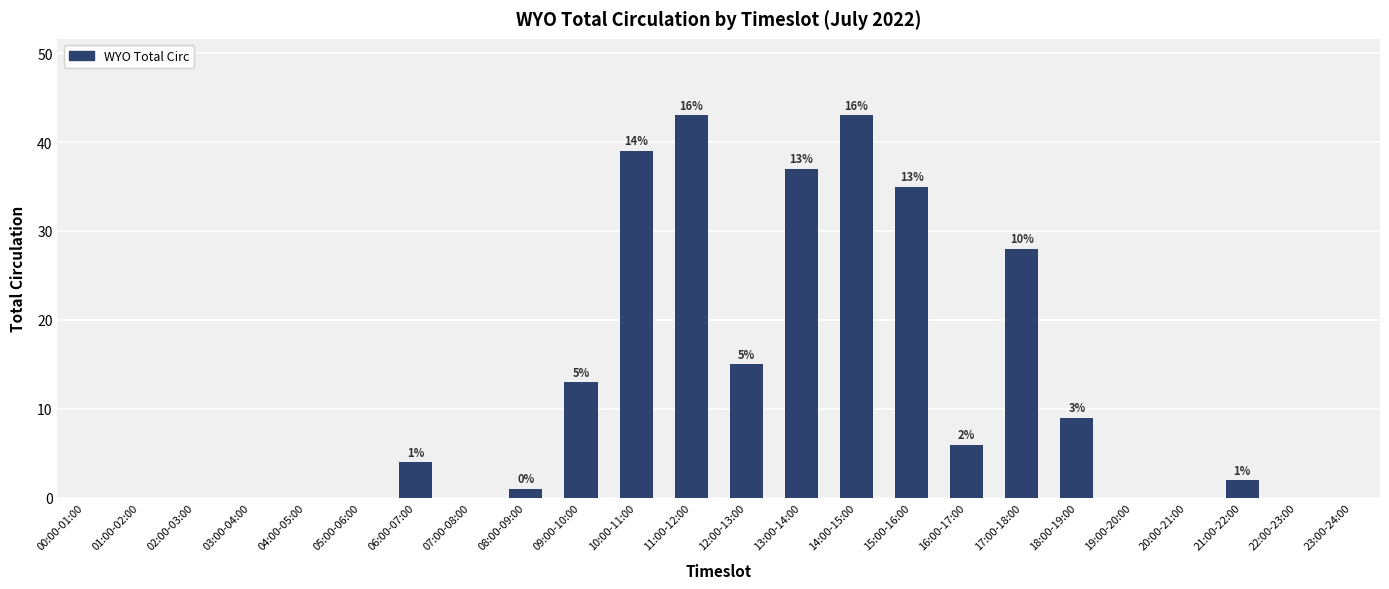

Are the bars horizontal?

No